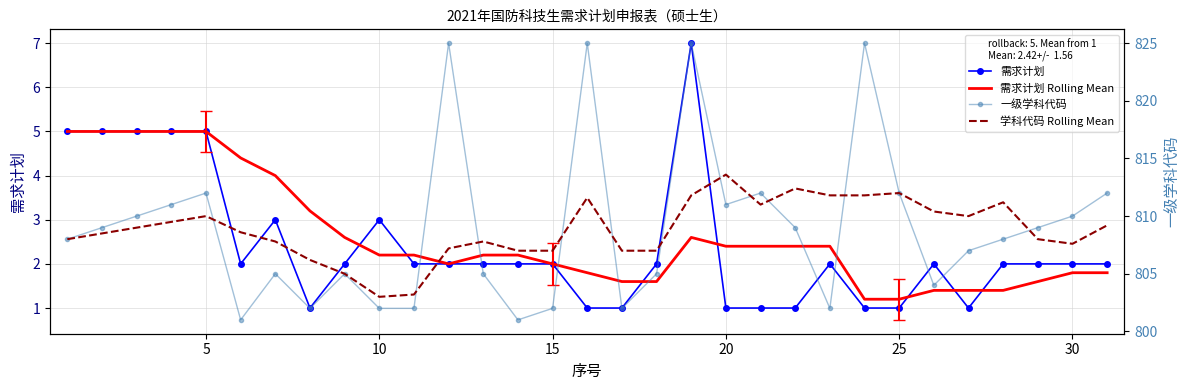

The value of 学科代码 Rolling Mean at 15 is 809.5. True or false?

True